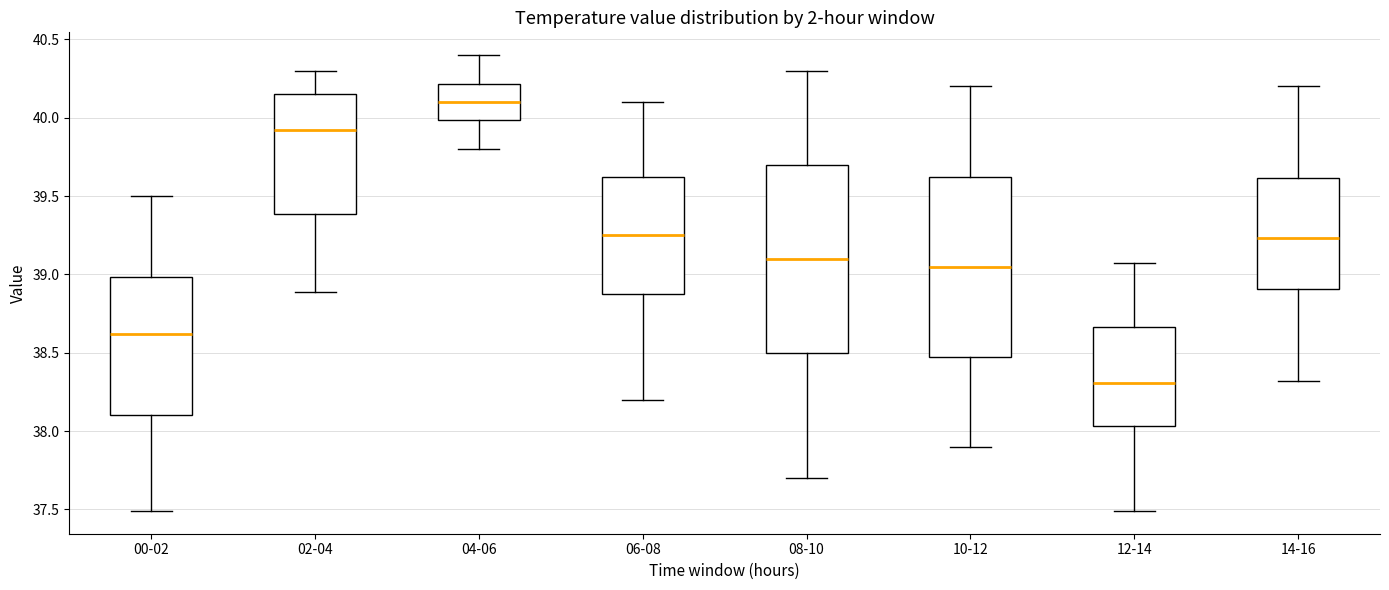

Reading left to right, read every box against the y-axis: the position of its median line, the range the box covers, and the ends of its whiskers. The values are not printed on the chart, so give them approximately, as read against the axis.

00-02: median 38.60, box 38.10 to 39.00, whiskers 37.50 to 39.50
02-04: median 39.95, box 39.40 to 40.15, whiskers 38.90 to 40.30
04-06: median 40.10, box 40.00 to 40.20, whiskers 39.80 to 40.40
06-08: median 39.25, box 38.90 to 39.65, whiskers 38.20 to 40.10
08-10: median 39.10, box 38.50 to 39.70, whiskers 37.70 to 40.30
10-12: median 39.05, box 38.50 to 39.65, whiskers 37.90 to 40.20
12-14: median 38.30, box 38.05 to 38.65, whiskers 37.50 to 39.05
14-16: median 39.25, box 38.90 to 39.60, whiskers 38.30 to 40.20